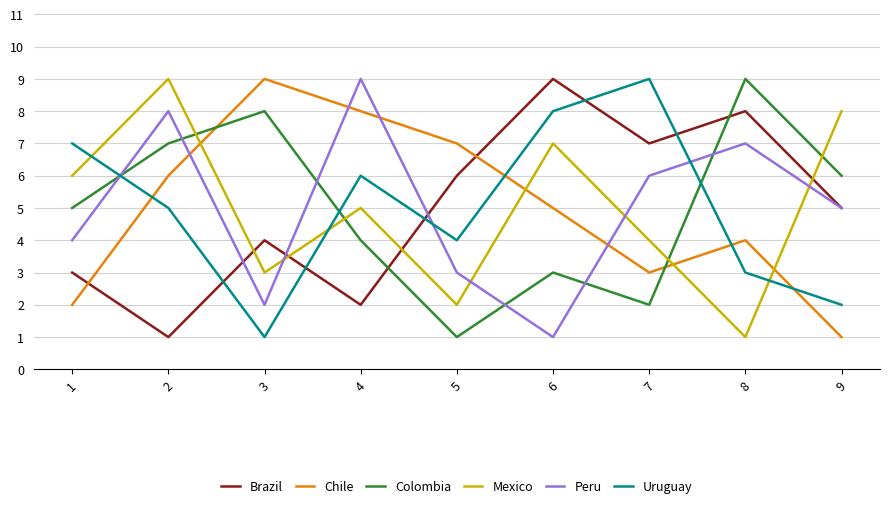

Is the value of Peru at 7 greater than the value of Brazil at 3?

Yes